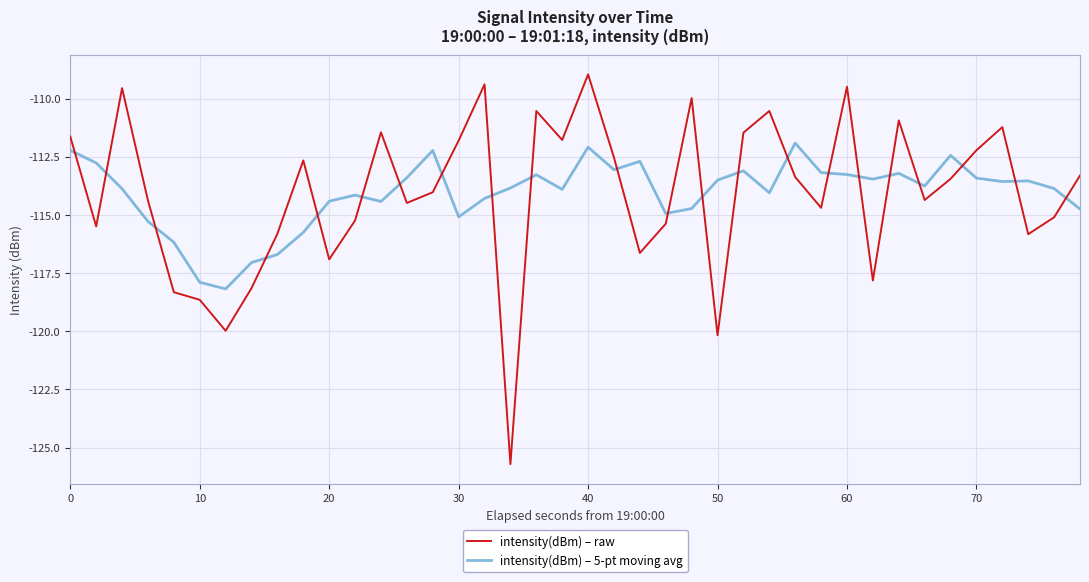

What are all the series names shown in the legend?

intensity(dBm) – raw, intensity(dBm) – 5-pt moving avg